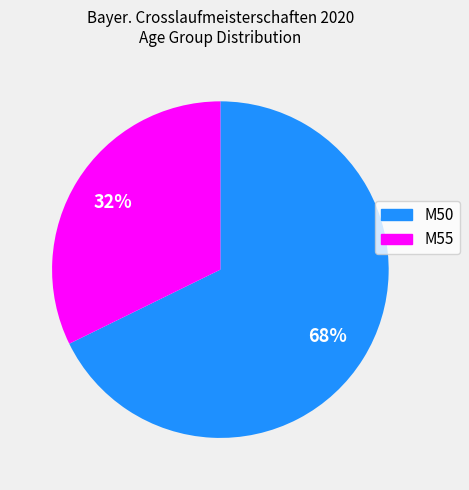

The M50 slice represents 74% of the pie. True or false?

False